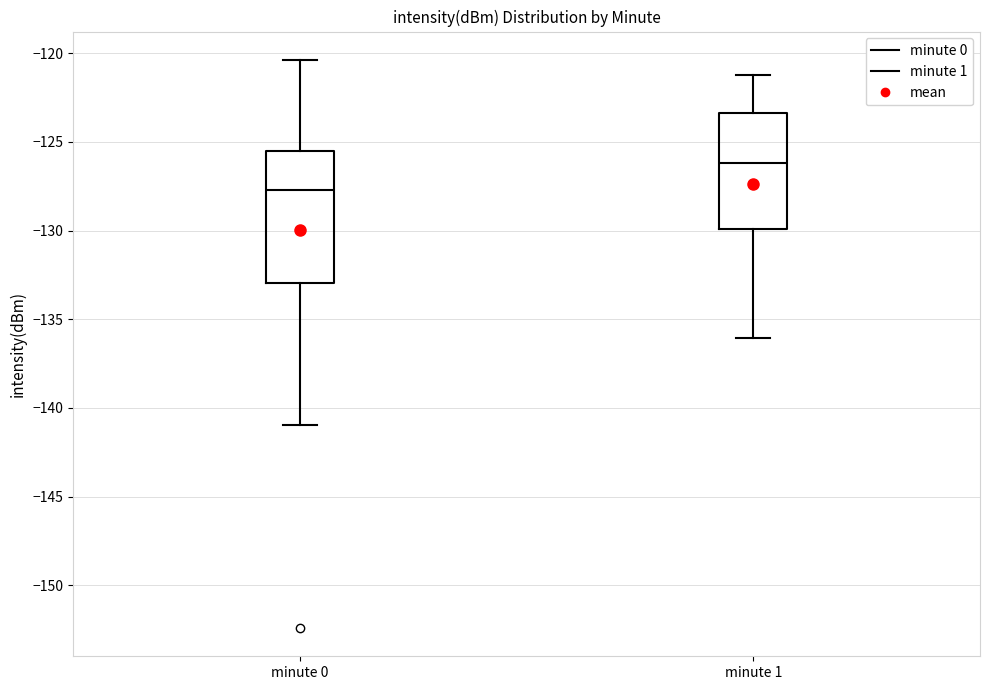

Reading left to right, transcribe this box plot: for each box, give where its median line is, the range the box spans, and where its two whiskers end, as read against the y-axis. The values are not printed on the chart, so give them approximately, as read against the axis.

minute 0: median -127.5, box -133.0 to -125.5, whiskers -141.0 to -120.5
minute 1: median -126.0, box -130.0 to -123.5, whiskers -136.0 to -121.0